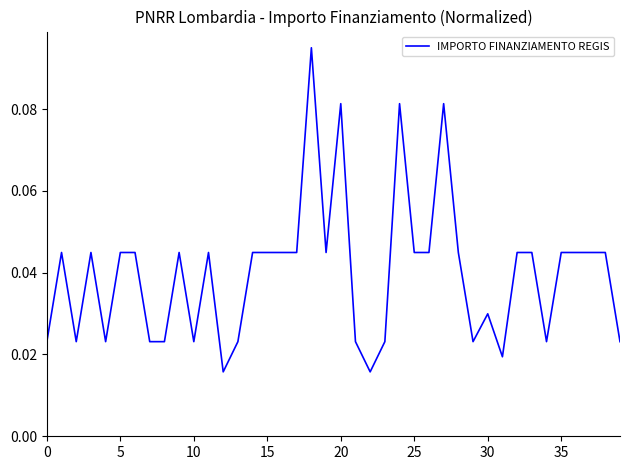

Does the chart have visible grid lines?

No